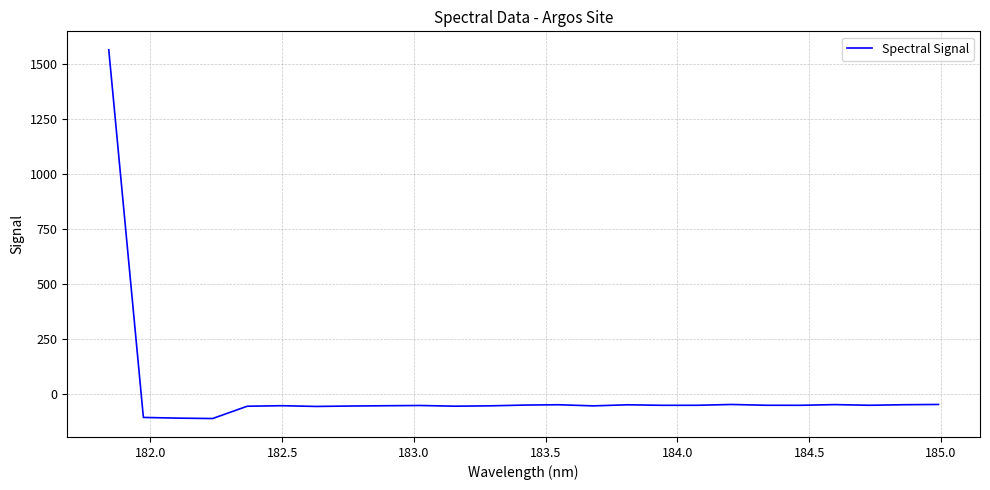

What is the sum of all values?

110.0